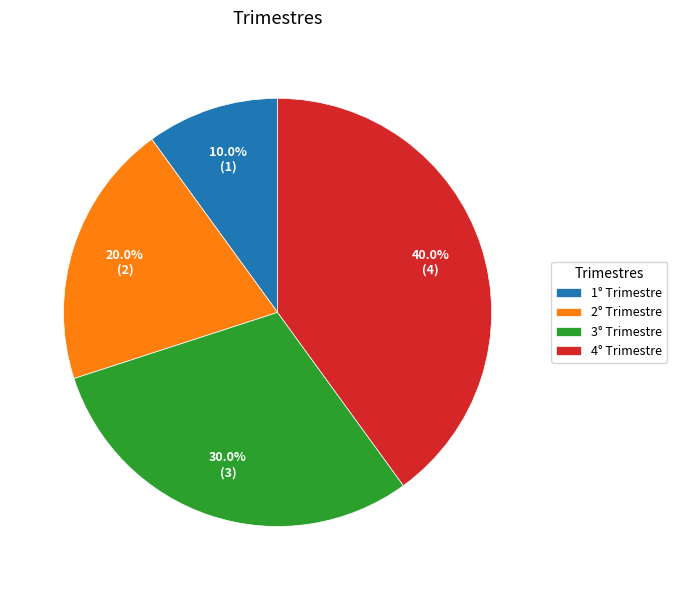

Is there any slice that represents more than half of the pie?

No